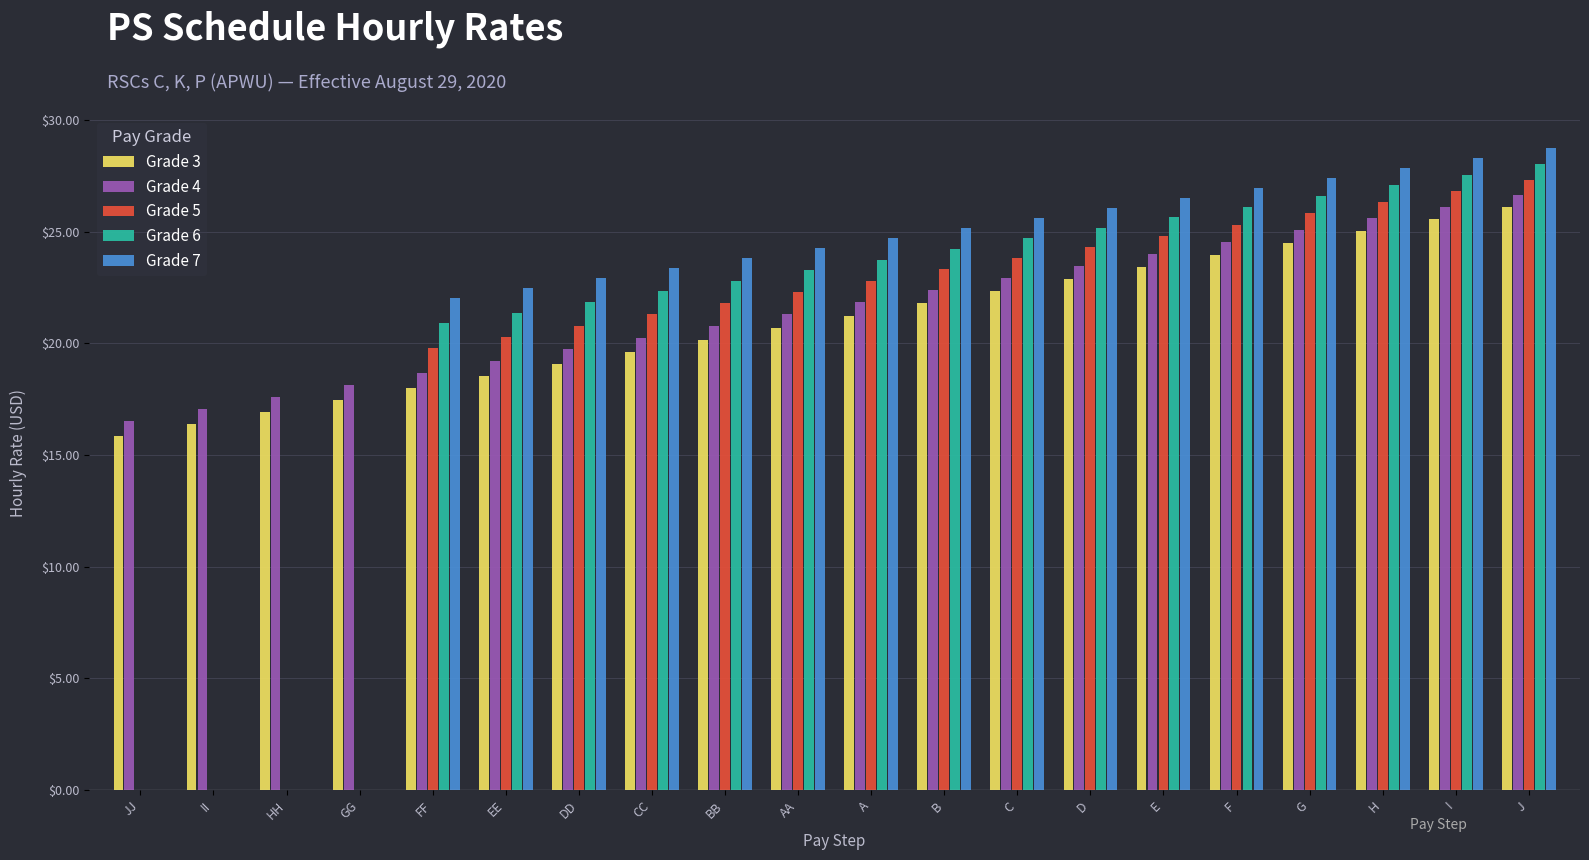

What is the sum of all Grade 3 values?

419.5